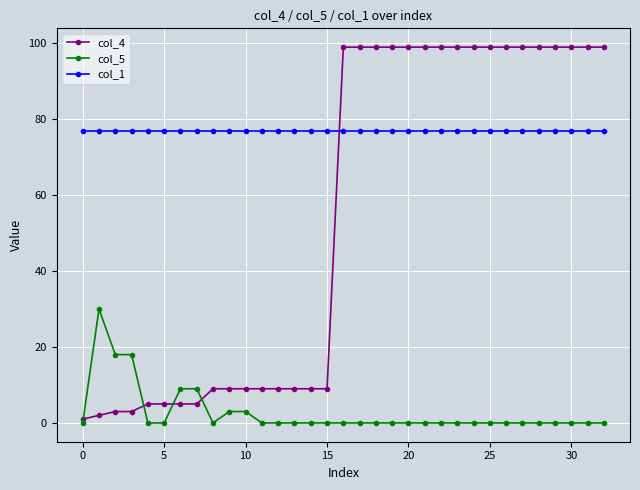

Rank the series by their maximum value, from highest to lowest.

col_4, col_1, col_5